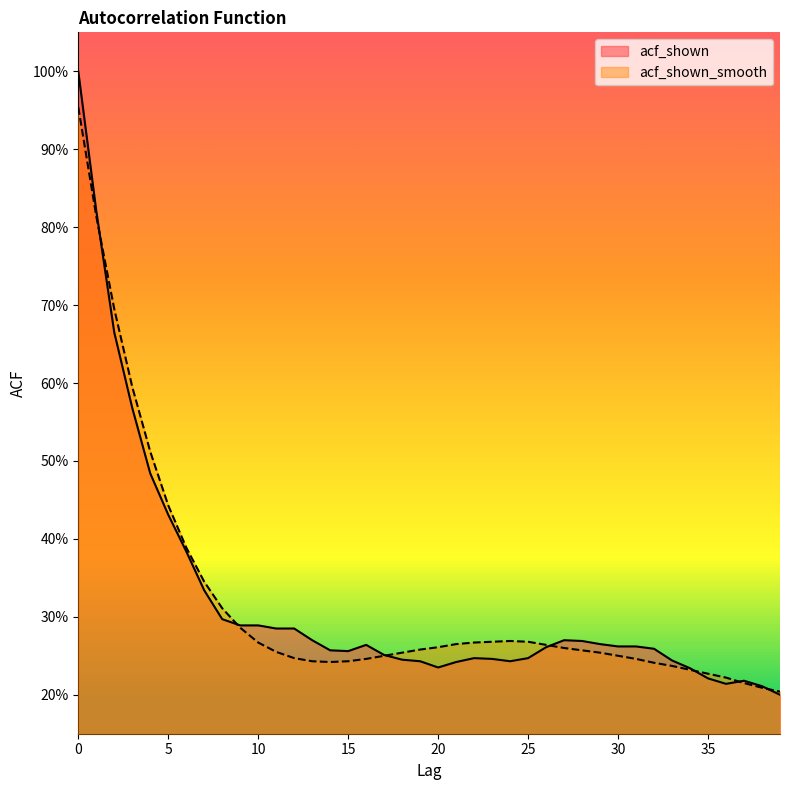

List the series in order of their peak value, lowest first.

acf_shown_smooth, acf_shown